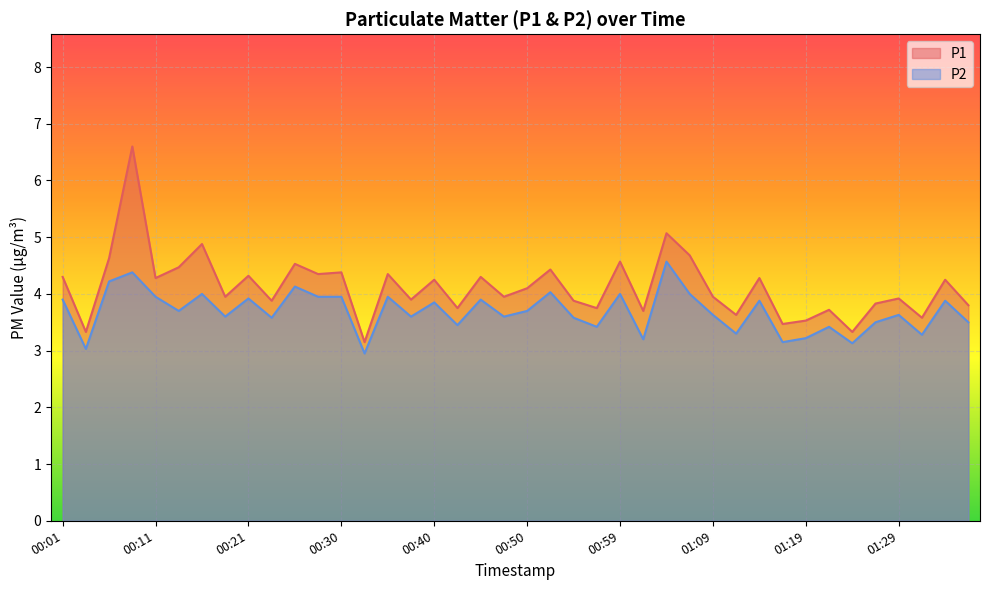

Where is the first local maximum for P2?

00:08